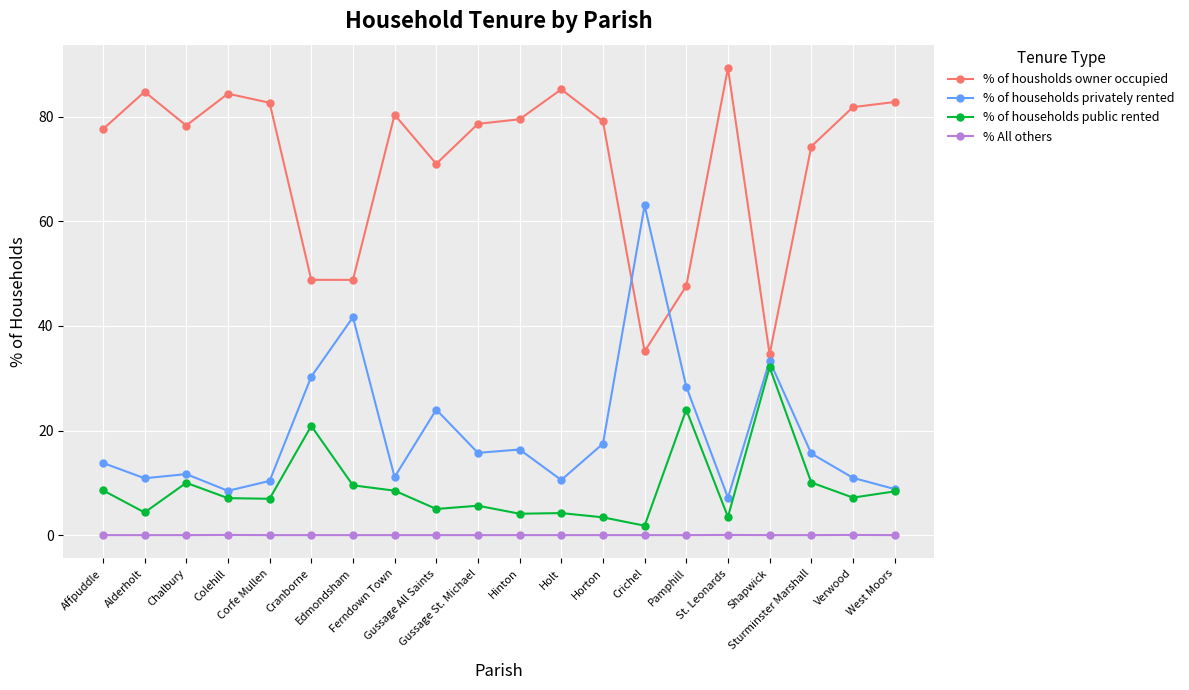

What are all the series names shown in the legend?

% of housholds owner occupied, % of households privately rented, % of households public rented, % All others